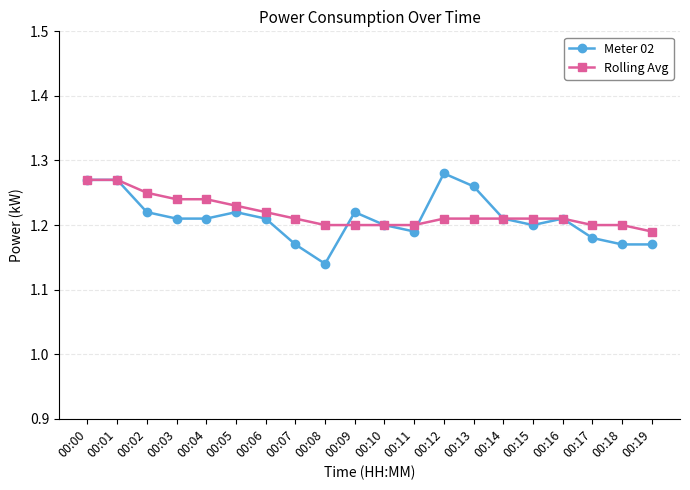

What is the total value across all series at 00:04?

2.5